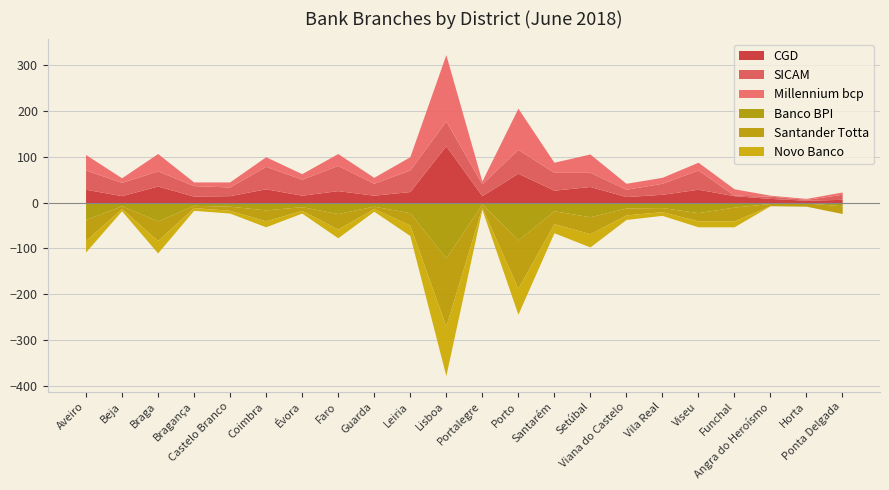

True or false: Banco BPI and Novo Banco cross at least once.

True